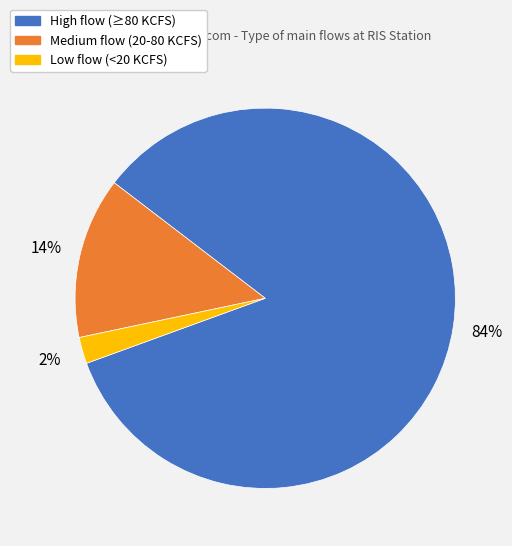

To the nearest percent, what is the average slice percentage?

33%